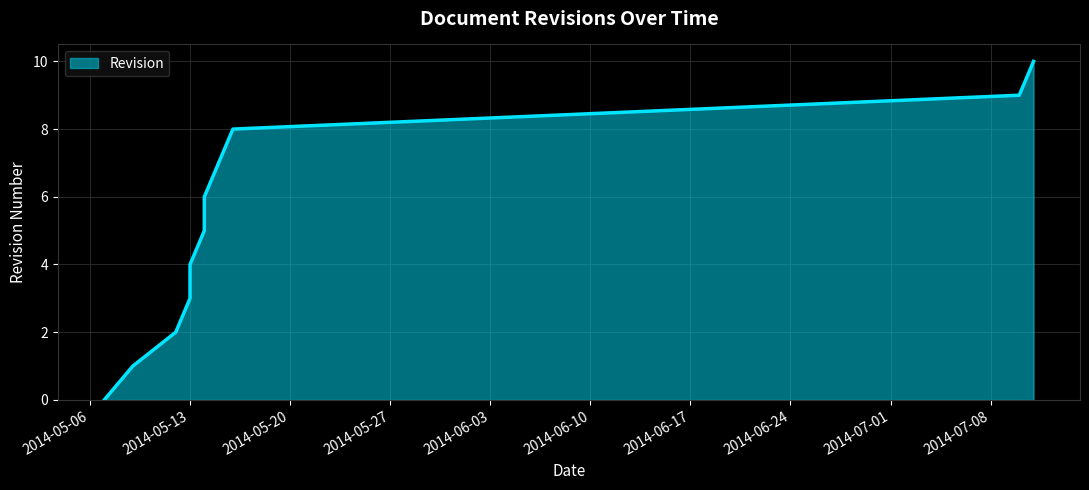

List the labels in order of value, largest first.

2014-07-11, 2014-07-10, 2014-05-16, 2014-05-15, 2014-05-14, 2014-05-14, 2014-05-13, 2014-05-13, 2014-05-12, 2014-05-09, 2014-05-07